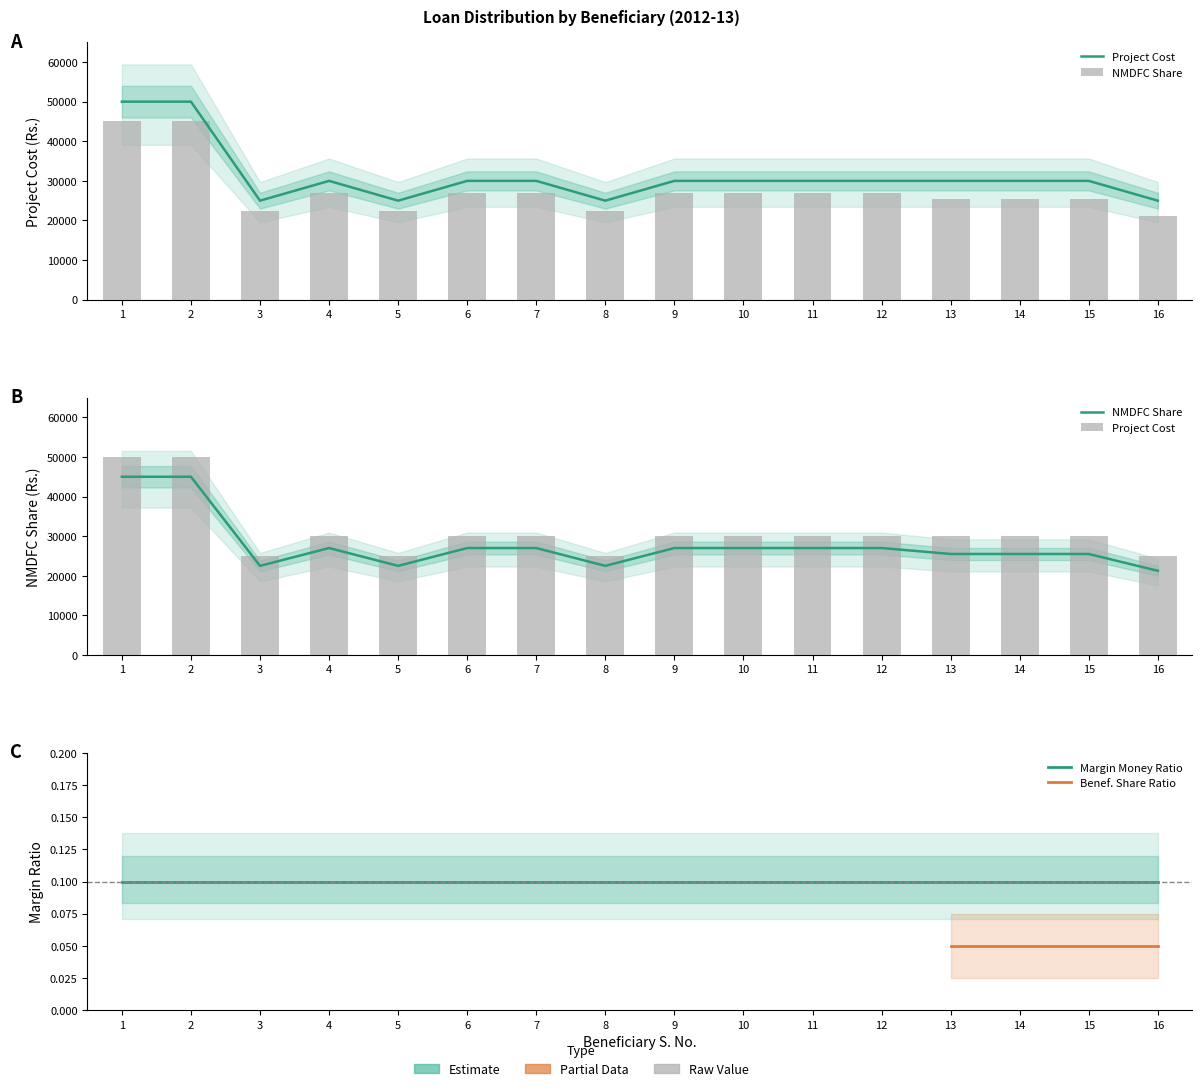

What is the difference between the Margin Money values at 9 and 1?

20000